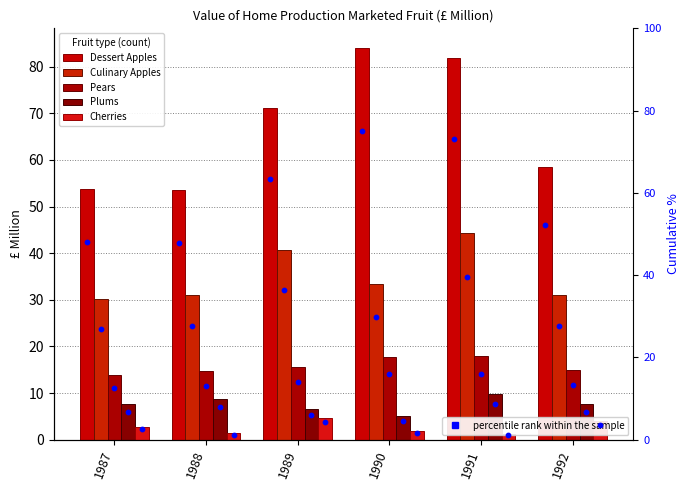

Is the value of Dessert Apples at 1989 greater than the value of Plums at 1992?

Yes